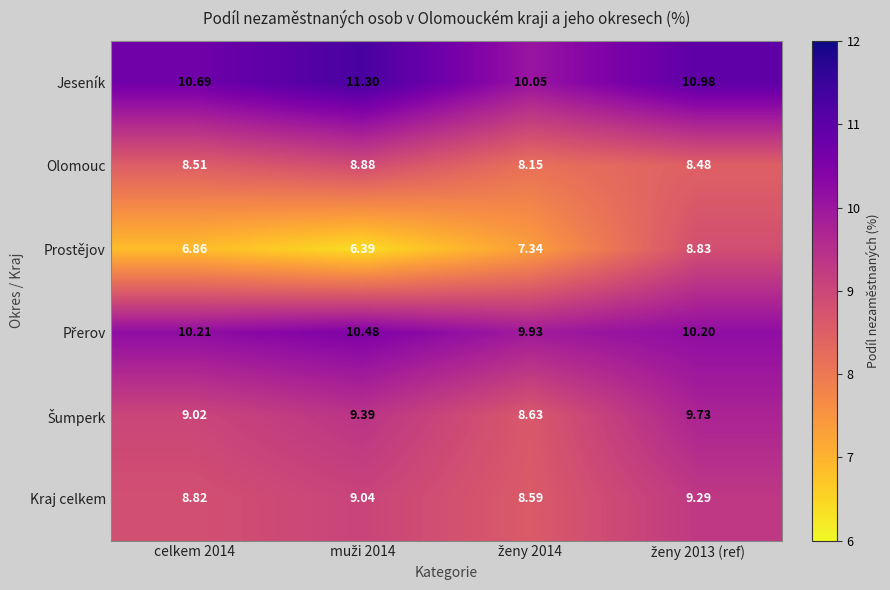

Count the number of categories in the chart.

4